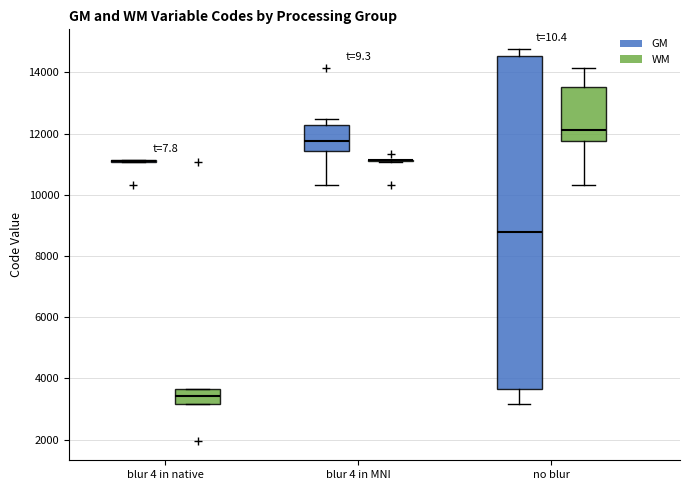

Where does the median line of the box for no blur (WM) sit on the y-axis? The values are not printed on the chart, so give them approximately, as read against the axis.

12200